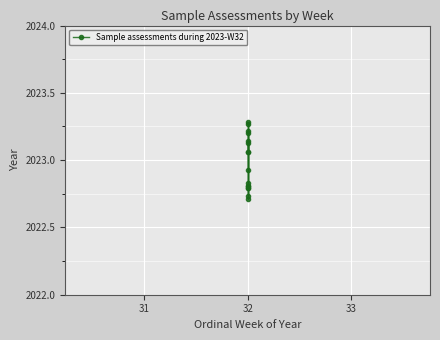

Is this an area chart (filled region under the line)?

No